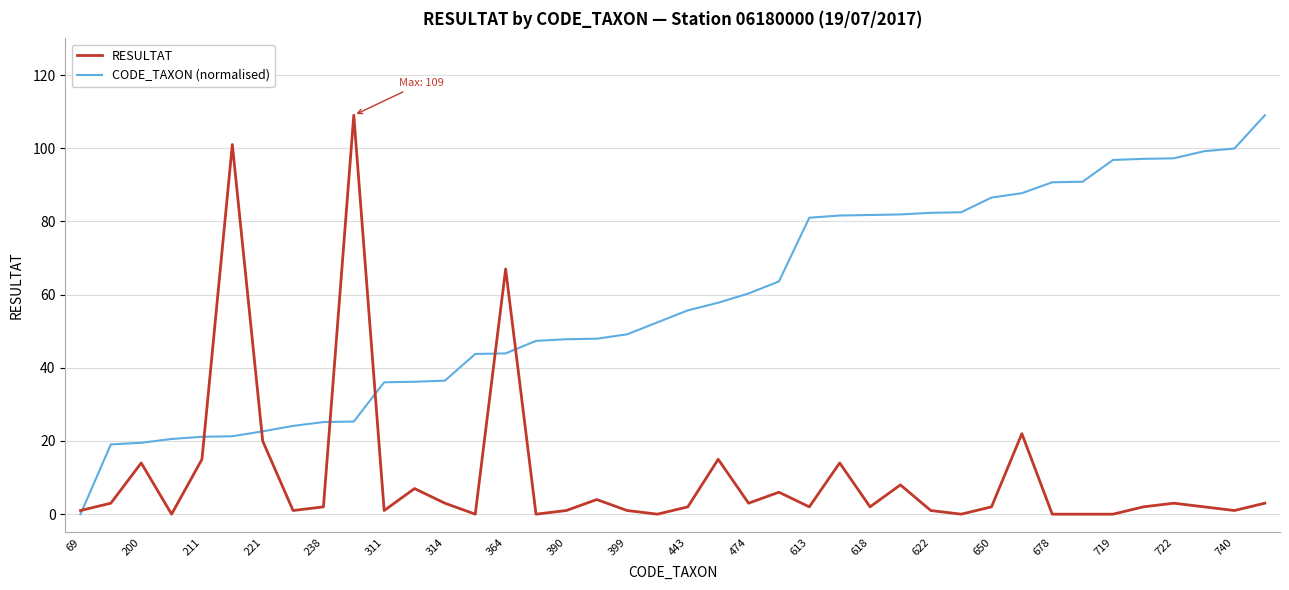

Rank the series by their average value, from highest to lowest.

CODE_TAXON (normalised), RESULTAT